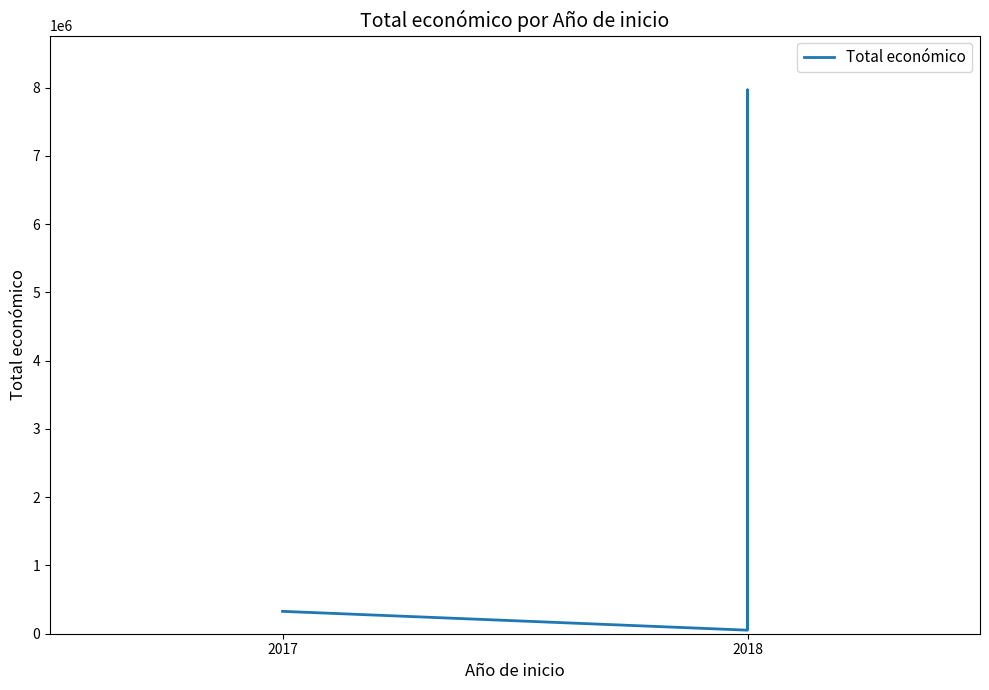

How many series are shown in this chart?

1